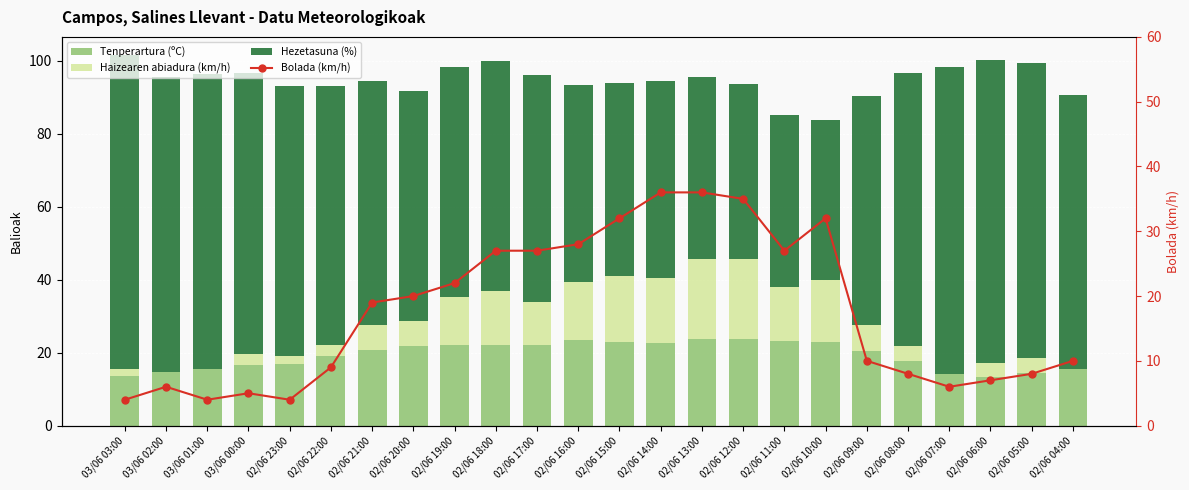

At which category is the sum across all series the highest?

02/06 13:00